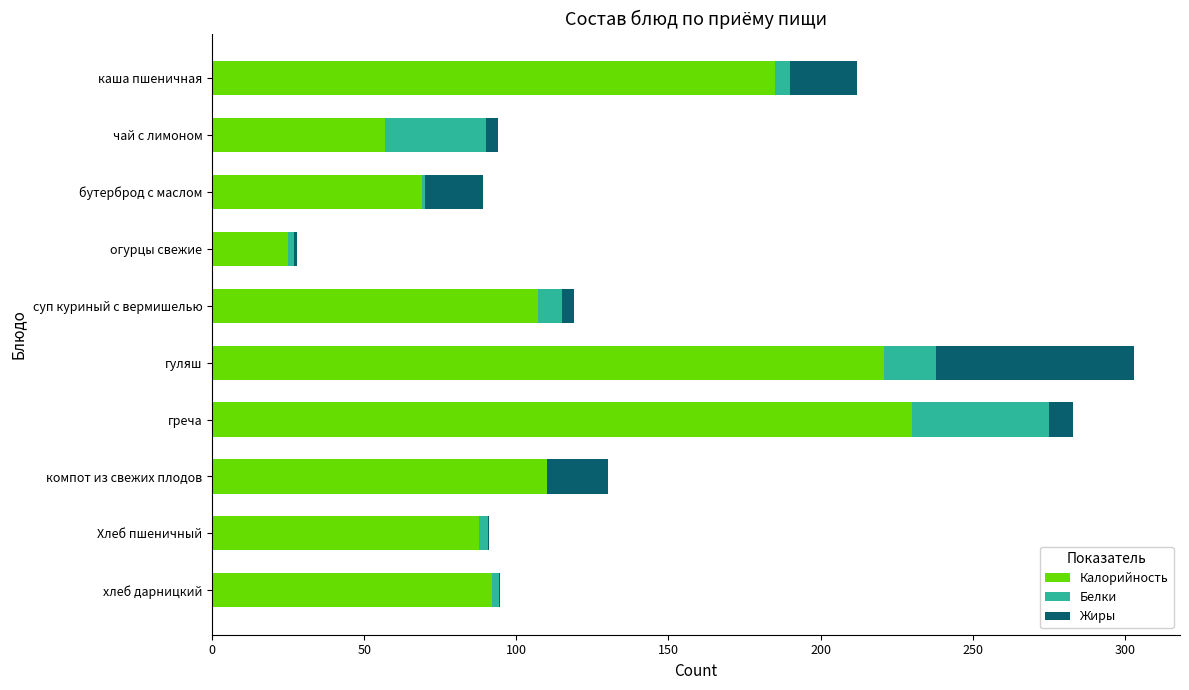

Which category has the highest value in the Калорийность series?

греча